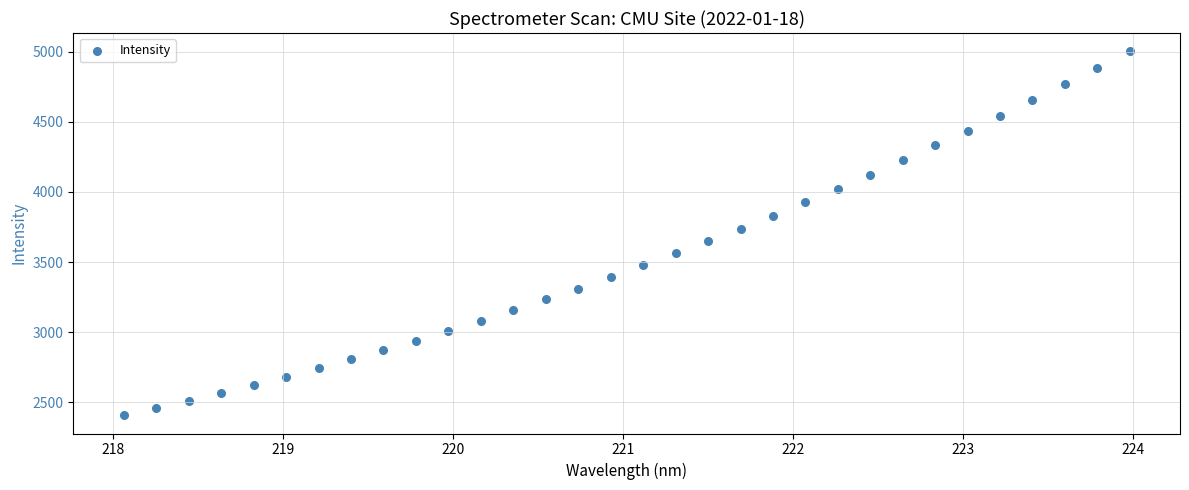

What is the range of Y values (max minus min)?

2594.5